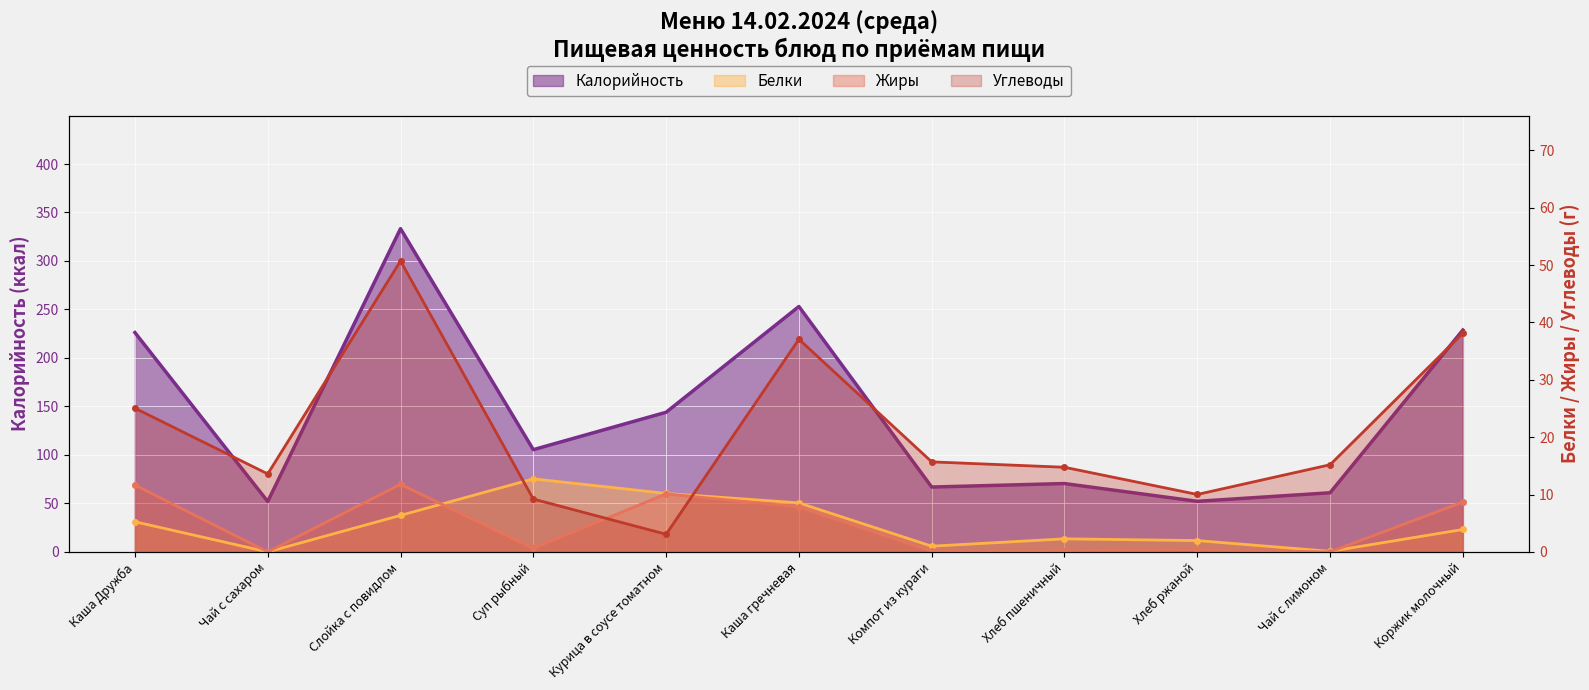

How many interior local valleys does the Калорийность series have?

4